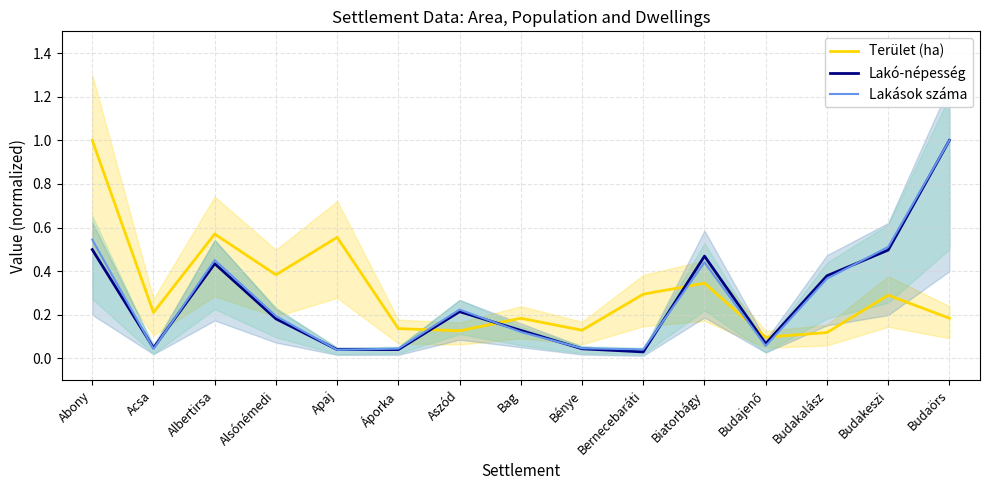

Does the chart have visible grid lines?

Yes